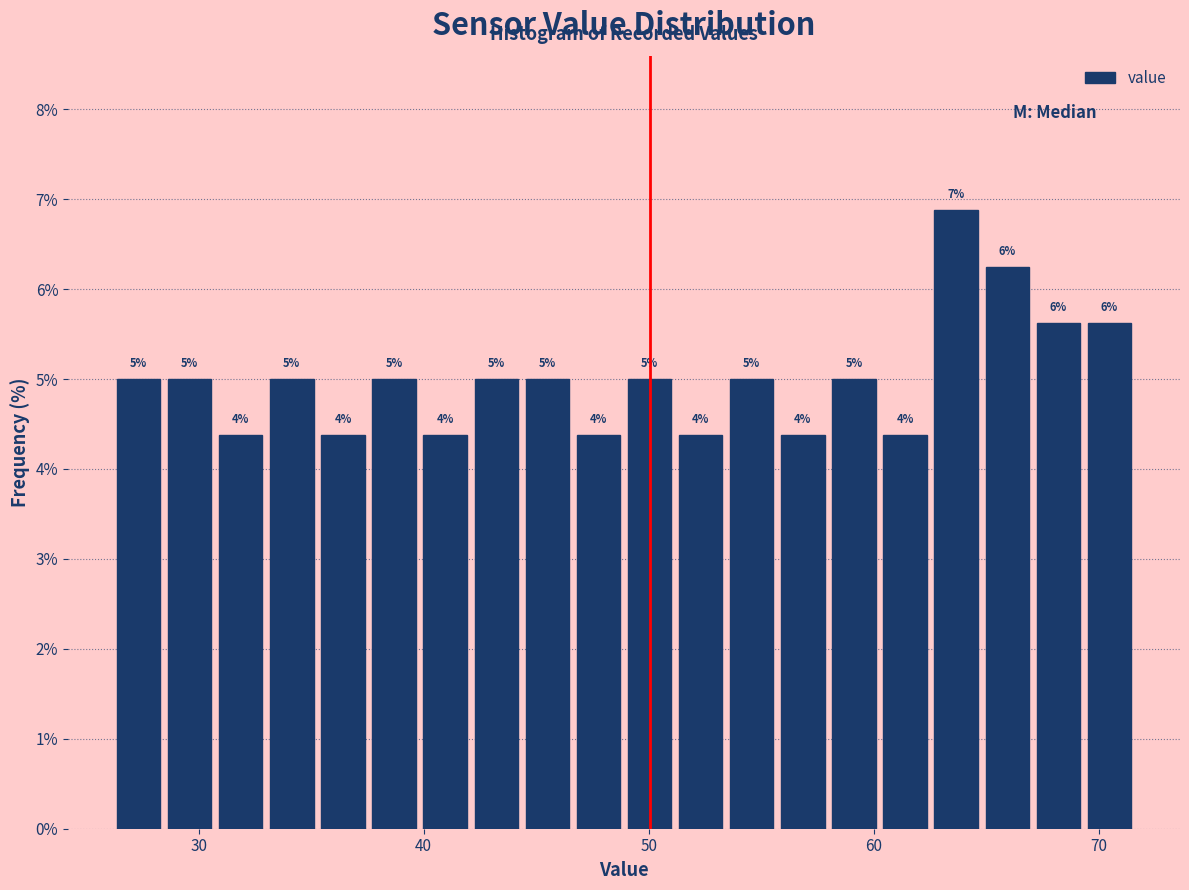

Read against the x-axis, roughly where is the centre of the tallest bar?

64